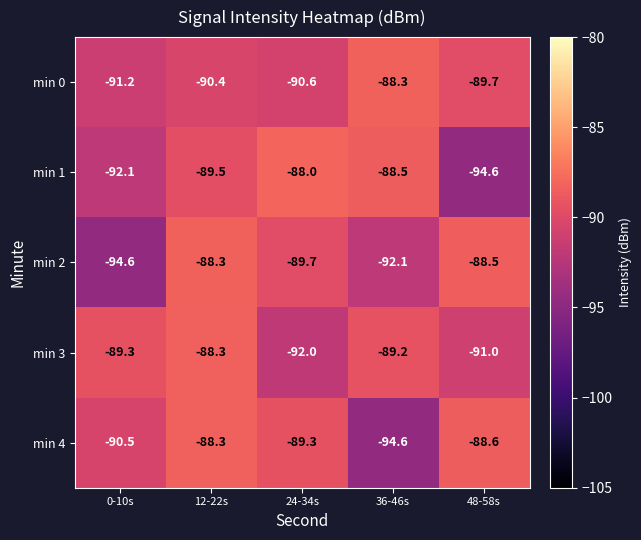

Which series has the largest total across all categories?

min 3